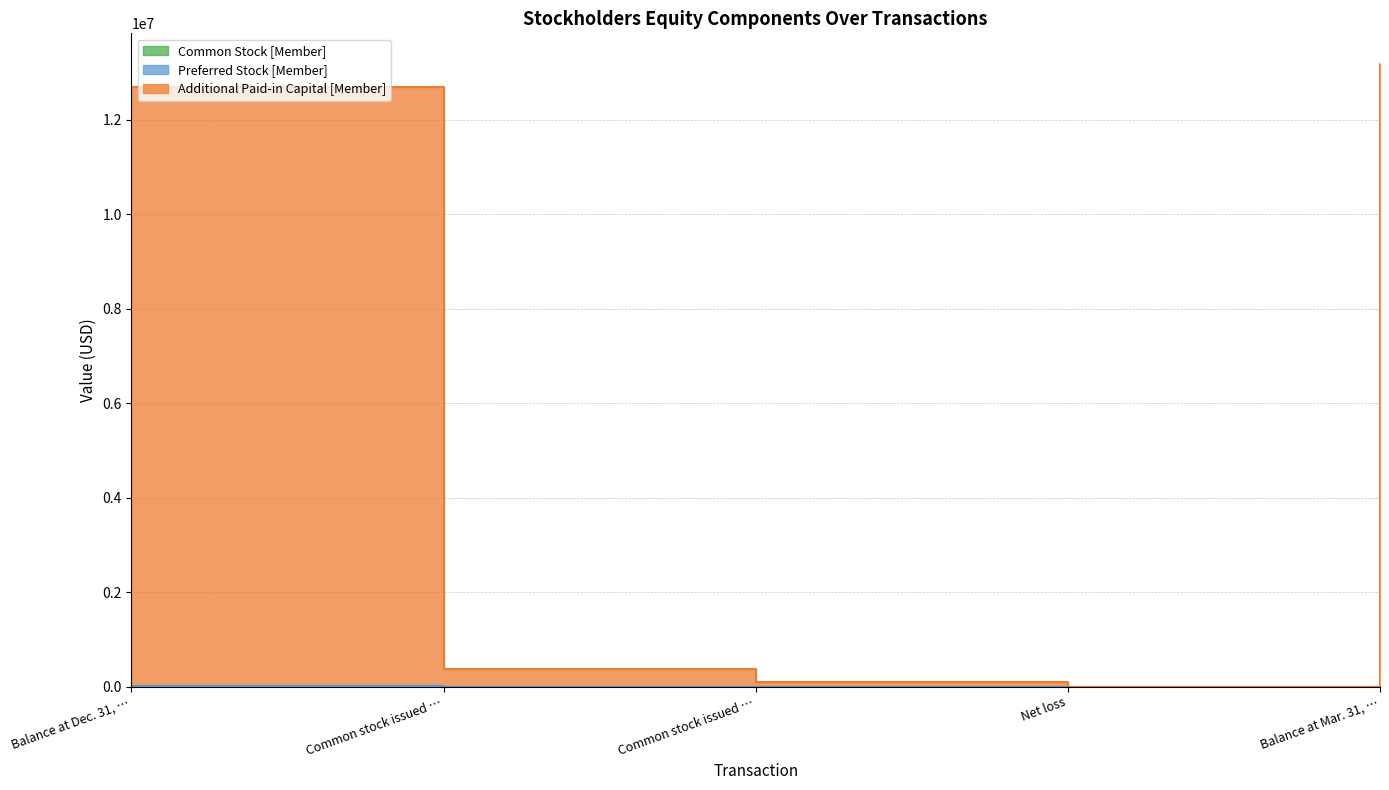

What position from the right is Balance at Dec. 31, 2014?

5